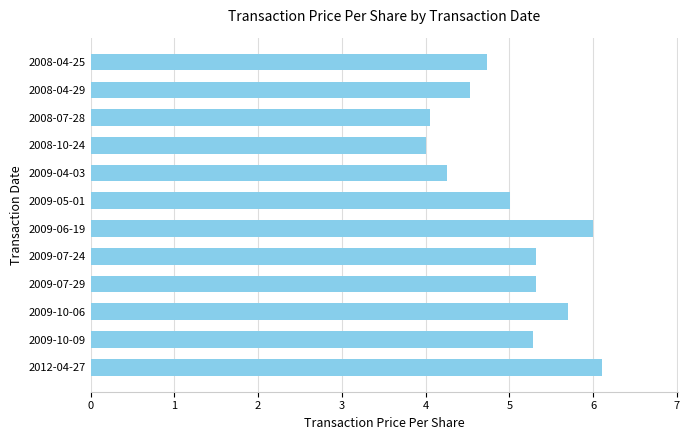

What is the change in value from 2008-07-28 to 2008-04-25?

+0.7